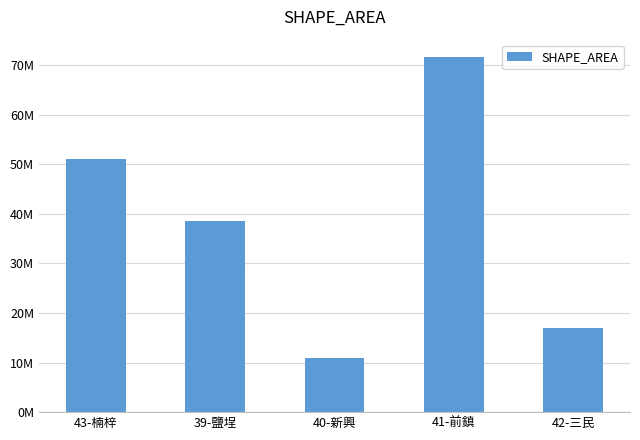

What is the smallest value displayed?

10932804.8